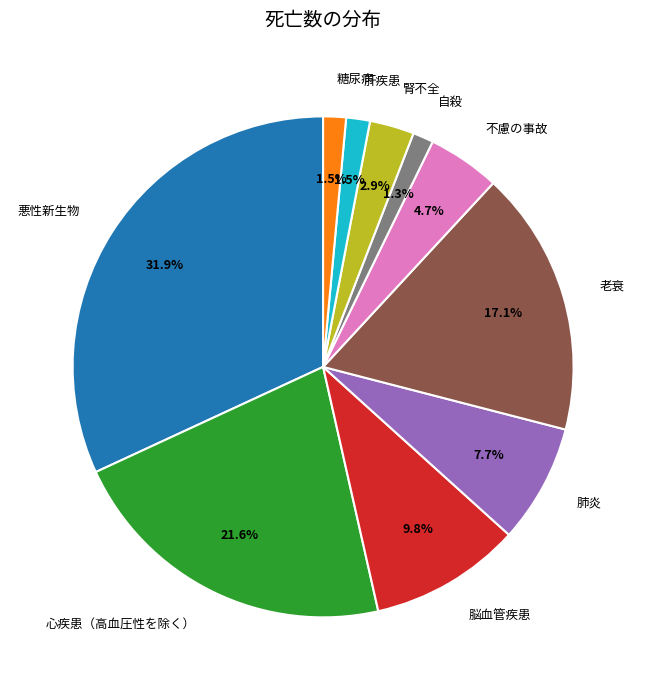

How much of the chart is everything except 腎不全?

97.1%